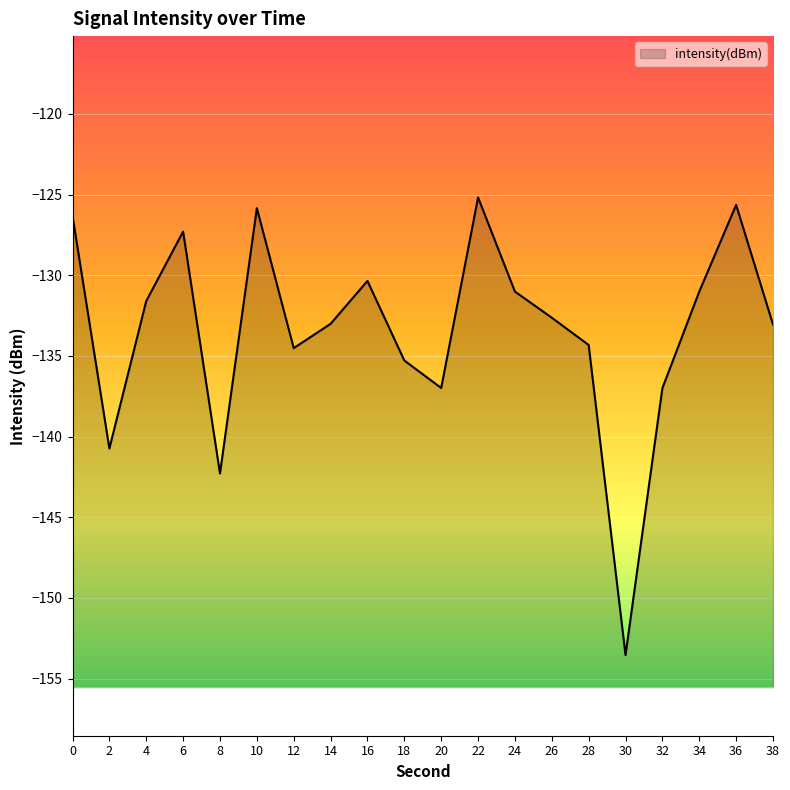

Count the number of categories in the chart.

20